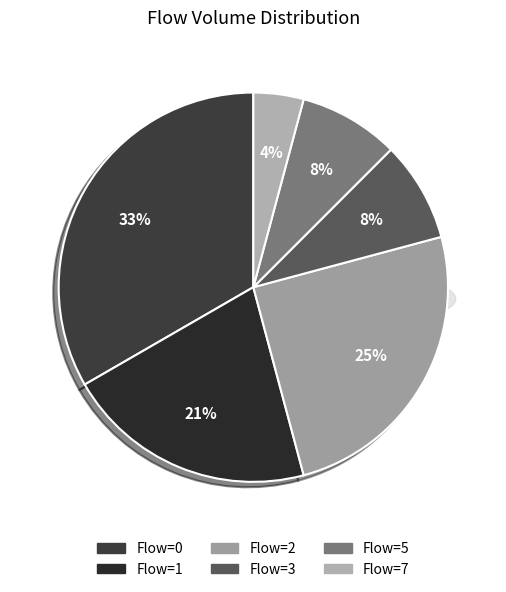

What is the smallest slice in the pie chart?

7